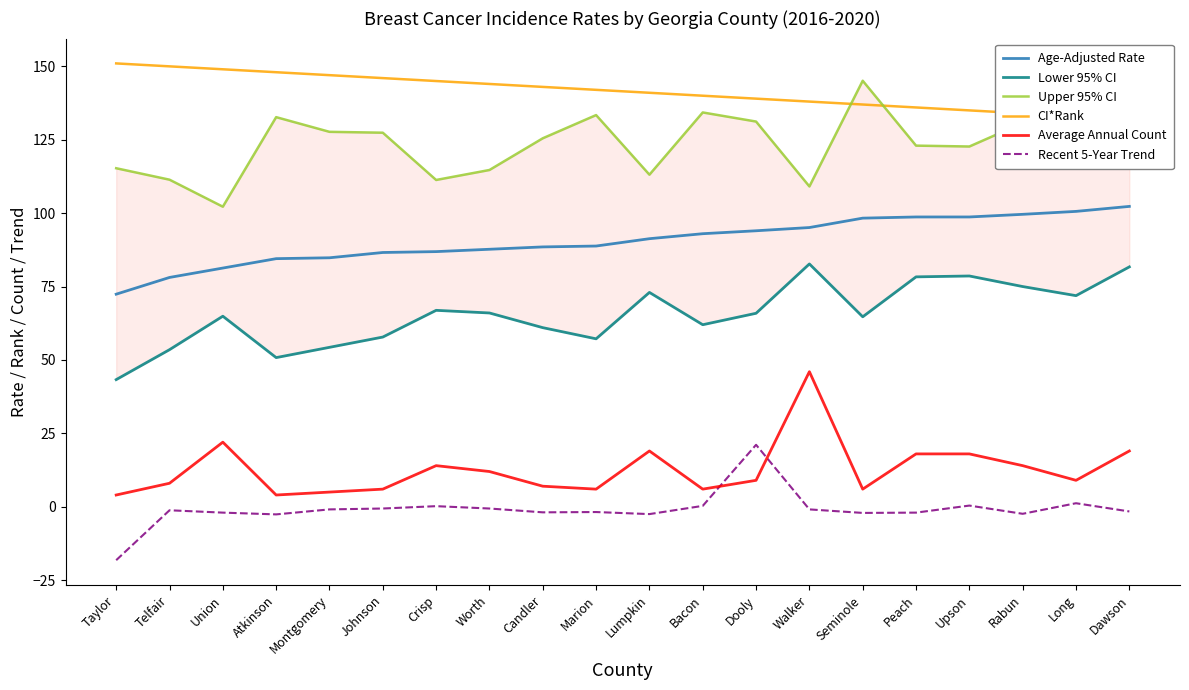

What is the sum of the Age-Adjusted Rate values at Dawson and Lumpkin?

193.6